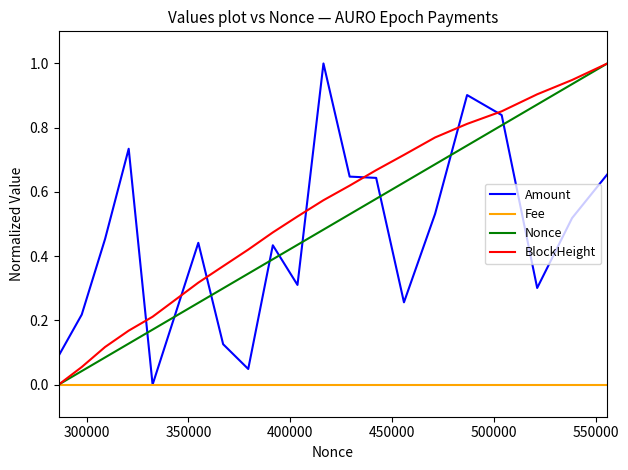

Which series has the widest spread of values?

Amount